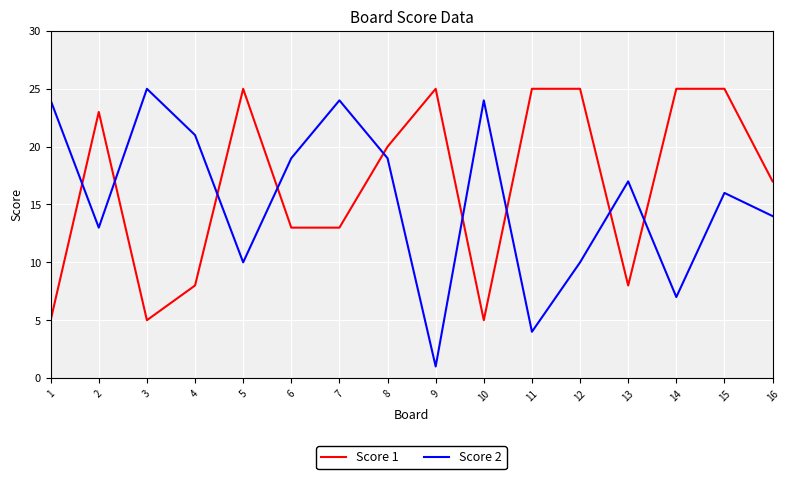

How many values in the Score 1 series are below 20?

8